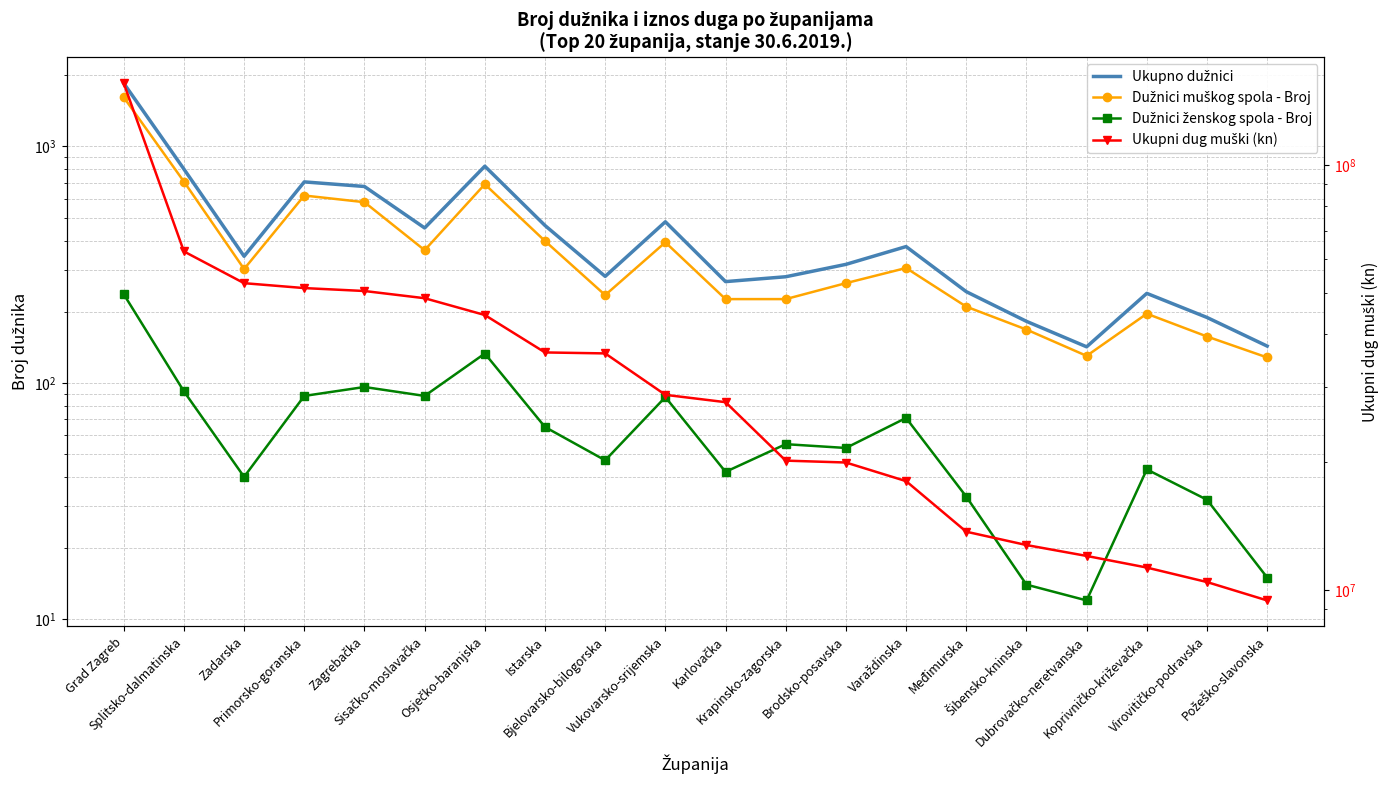

Does the chart have visible grid lines?

Yes